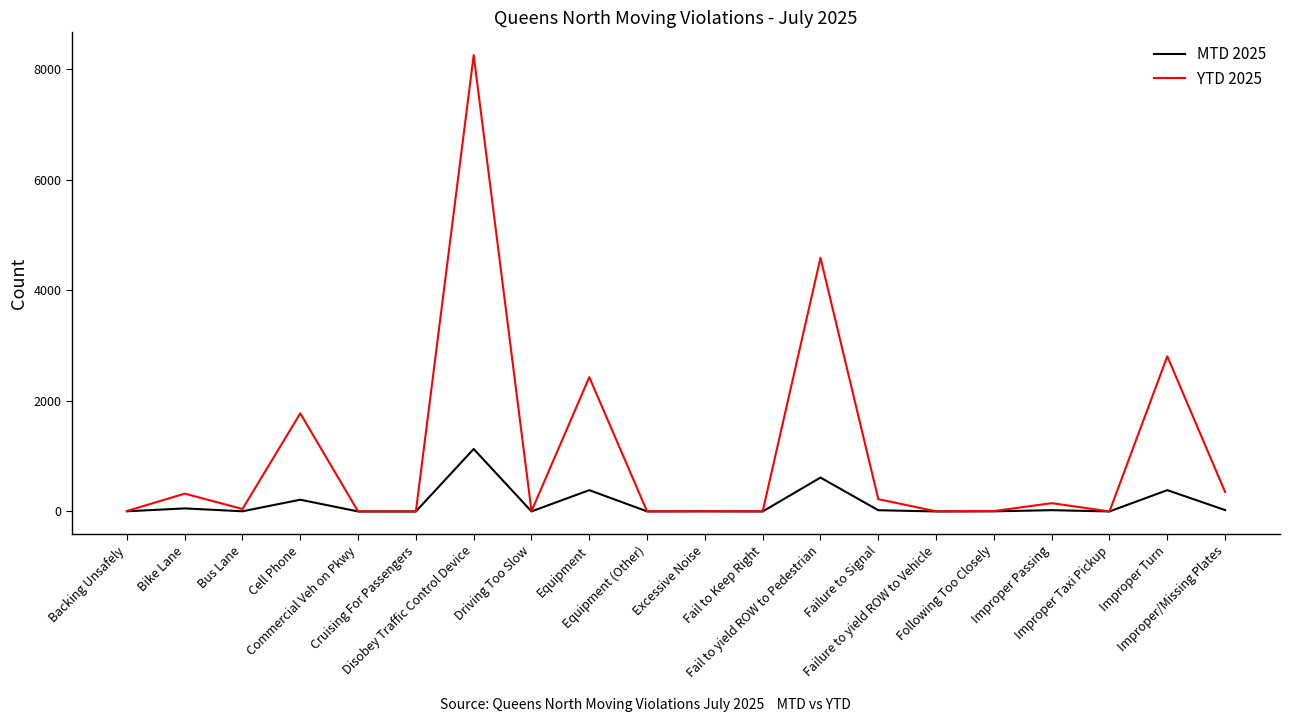

What are all the series names shown in the legend?

MTD 2025, YTD 2025